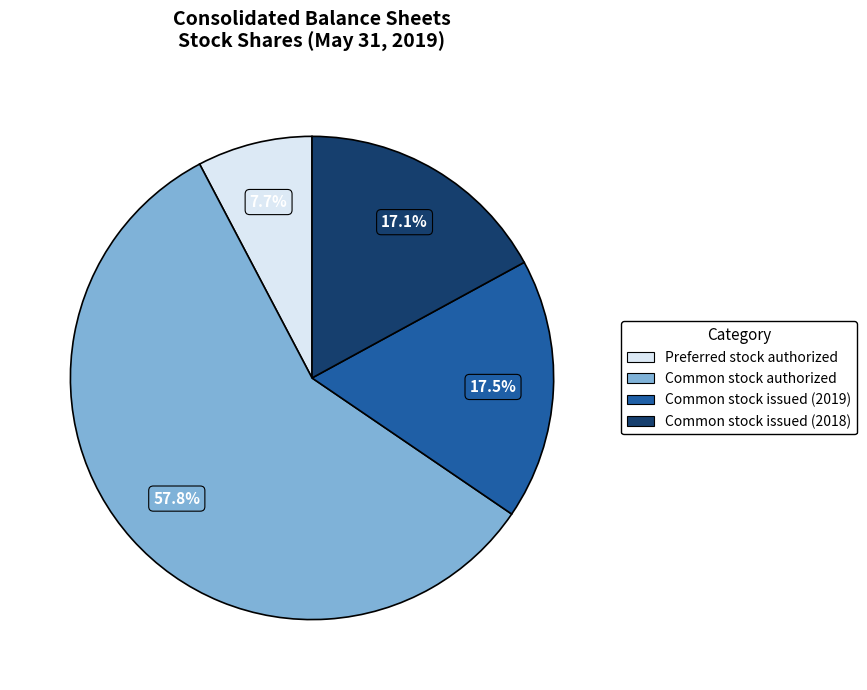

Is there a majority slice in this chart?

Yes